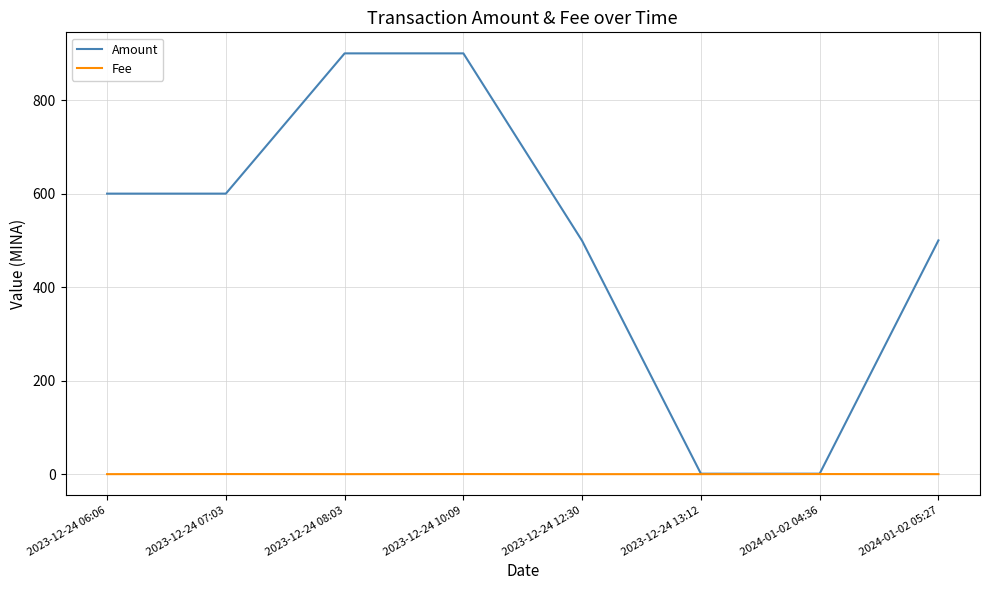

Does the chart have visible grid lines?

Yes